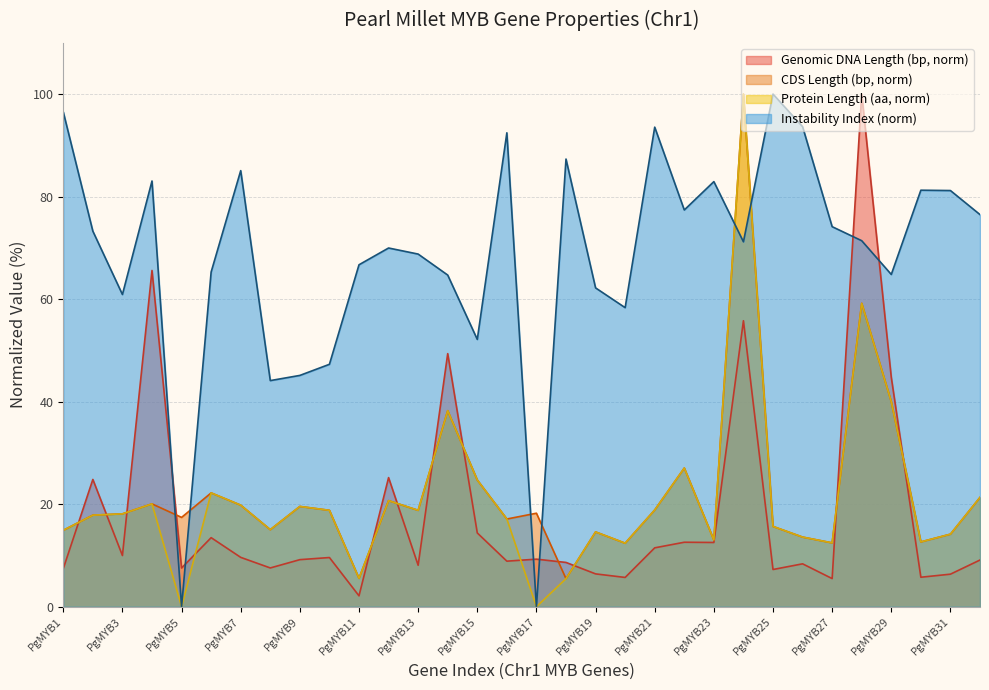

The value of Genomic_Length at PgMYB19 is 6.4. True or false?

True